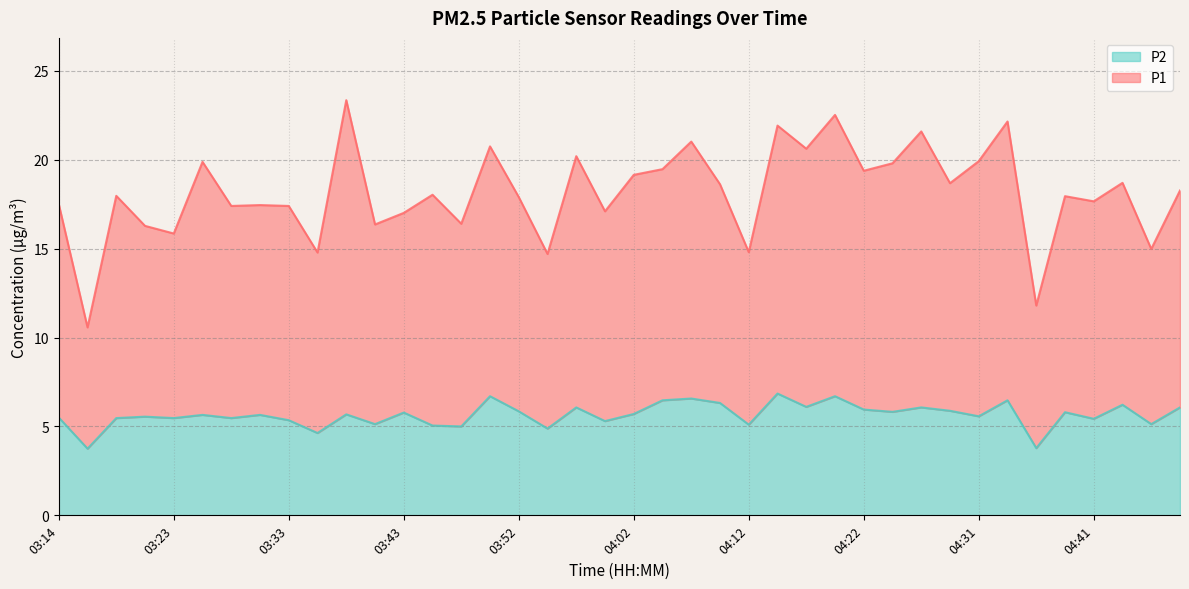

Where is the first local minimum for P2?

03:16